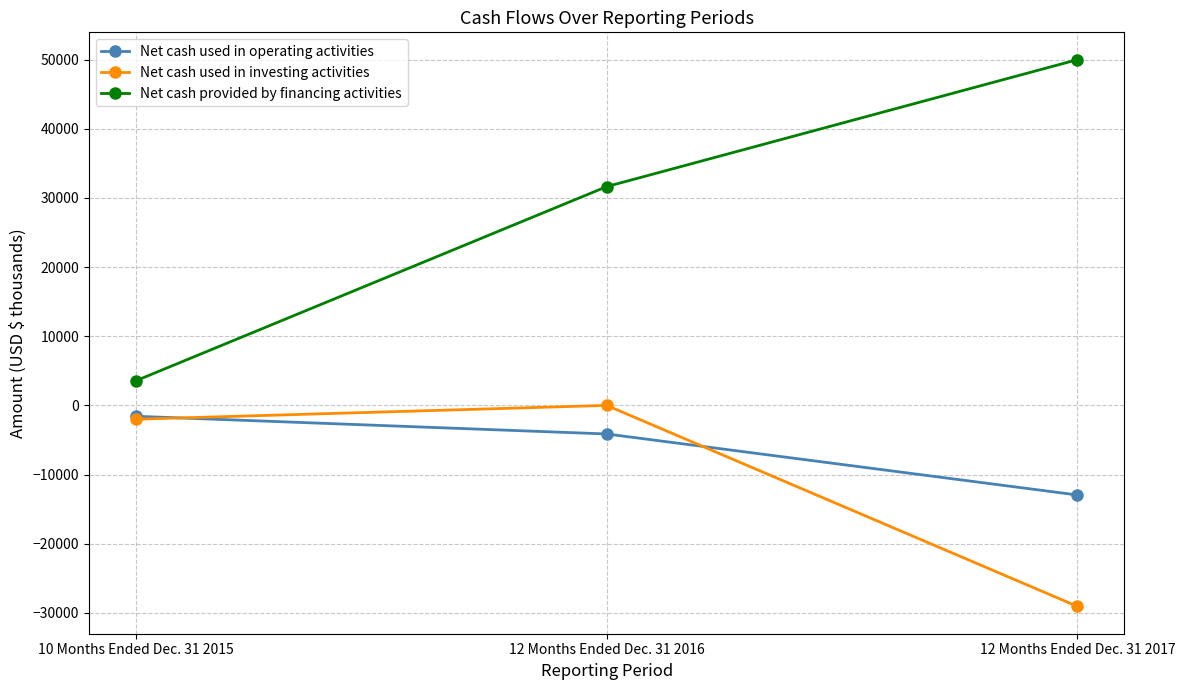

Is the value of Net cash used in operating activities at 12 Months Ended Dec. 31 2016 greater than the value of Net cash used in investing activities at 12 Months Ended Dec. 31 2017?

Yes